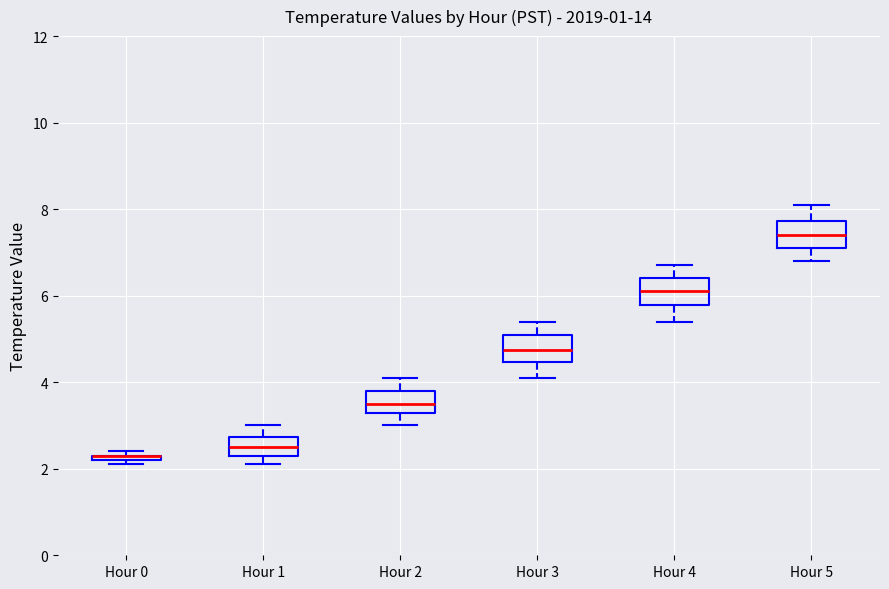

Where is the upper edge of the box for Hour 2 on the y-axis? The values are not printed on the chart, so give them approximately, as read against the axis.

3.8